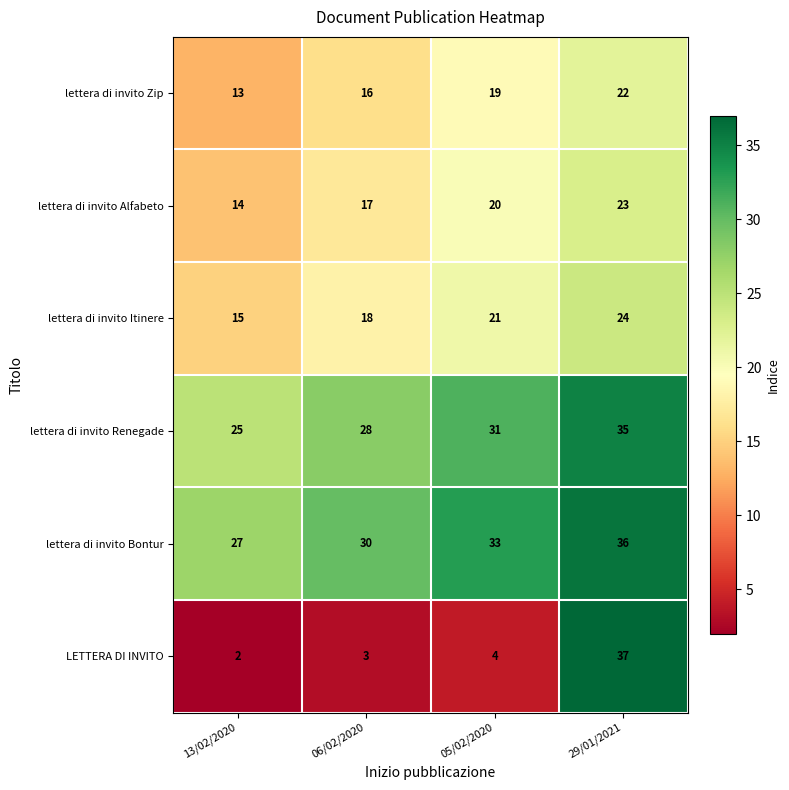

How many distinct data groups are displayed?

6